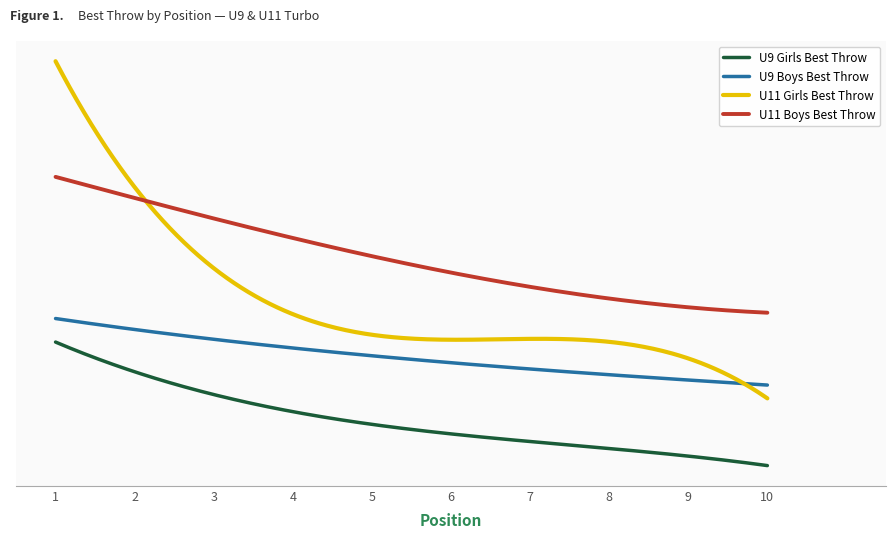

Reading left to right, extract all data points from this chart.

U9 Girls Best Throw: 1=9.7	2=7.8	3=7.6	4=6.7	5=5.7	6=5.6	7=5.6	8=4.8	9=4.6	10=4.3
U9 Boys Best Throw: 1=10.5	2=10.2	3=9.6	4=9.0	5=8.9	6=8.8	7=8.7	8=7.8	9=7.8	10=7.8
U11 Girls Best Throw: 1=23.6	2=12.8	3=12.4	4=11.6	5=11.3	6=10.6	7=9.2	8=8.1	9=8.1	10=8.0
U11 Boys Best Throw: 1=16.4	2=15.7	3=15.6	4=13.7	5=12.6	6=12.6	7=11.9	8=11.7	9=11.1	10=10.6